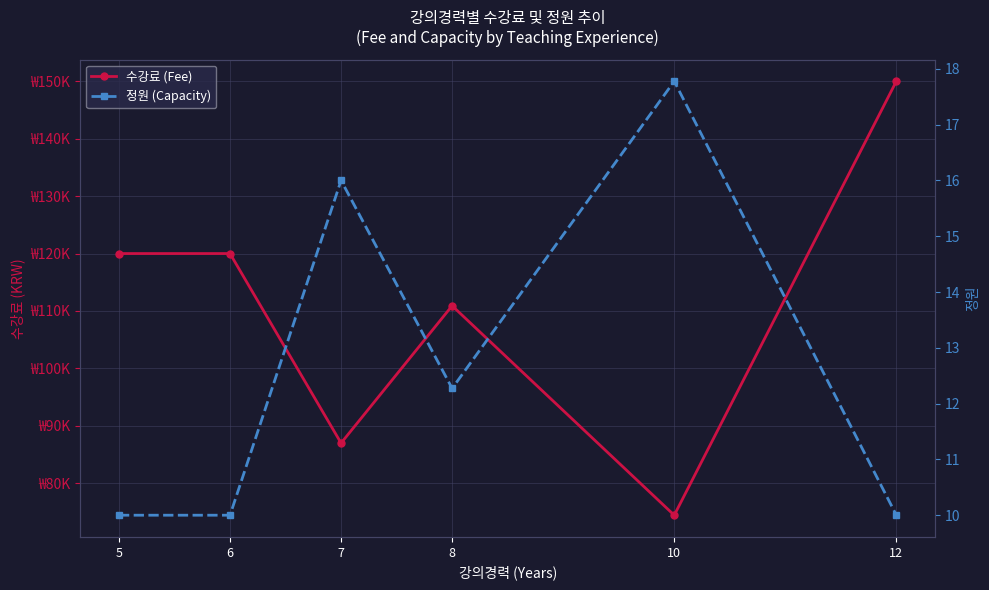

What value does the 정원 (Capacity) series have at 10?

17.8